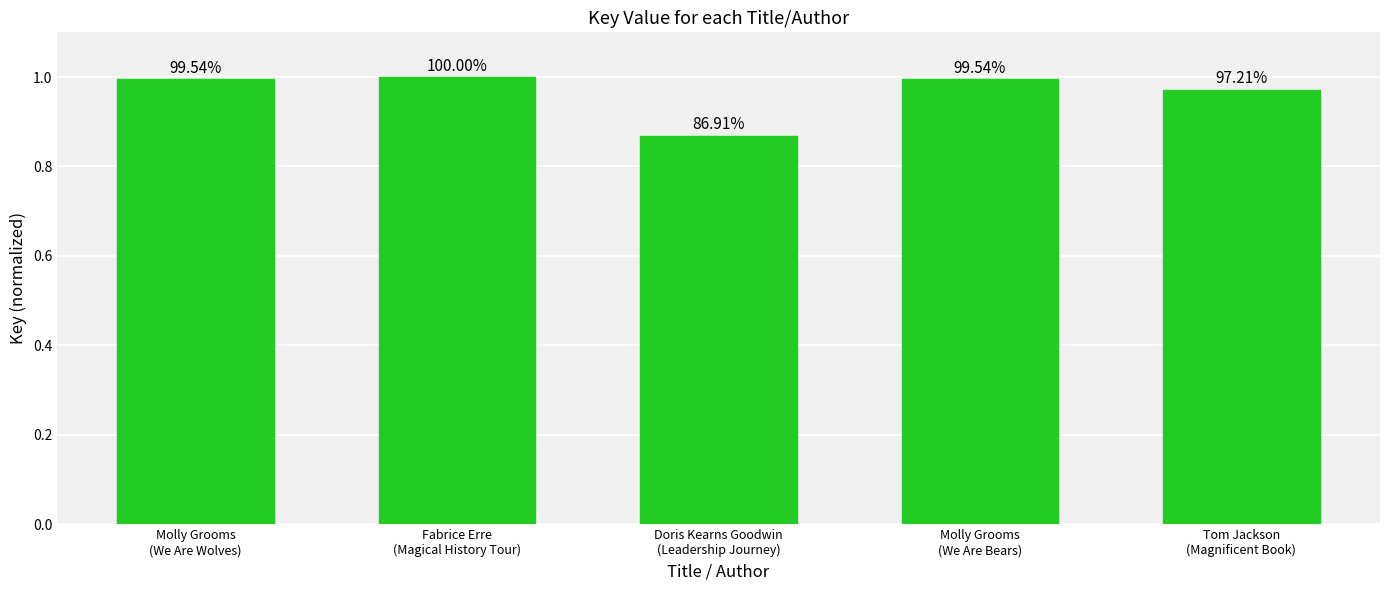

List the labels in order of value, largest first.

Fabrice Erre
(Magical History Tour), Molly Grooms
(We Are Bears), Molly Grooms
(We Are Wolves), Tom Jackson
(Magnificent Book), Doris Kearns Goodwin
(Leadership Journey)